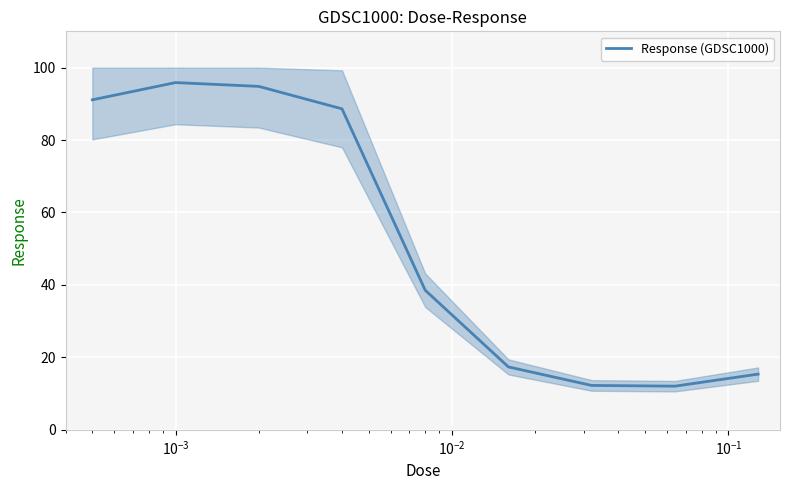

How many interior local peaks (higher than both neighbors) does the data have?

1